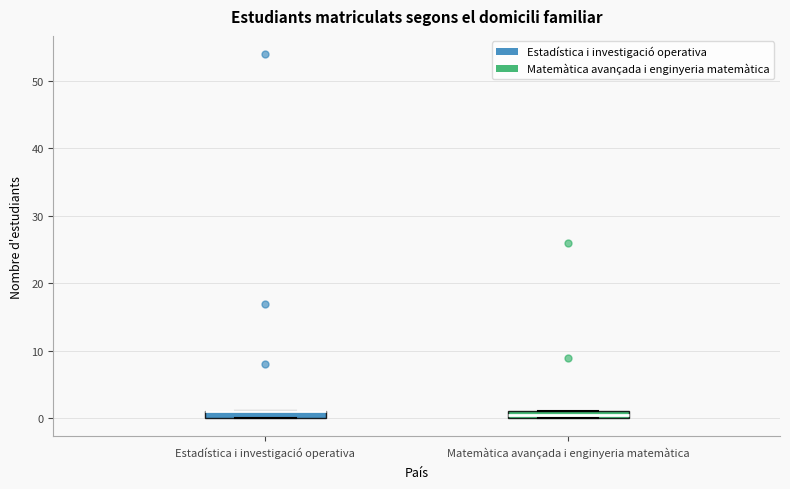

Where is the upper edge of the box for Matemàtica avançada i enginyeria matemàtica on the y-axis? The values are not printed on the chart, so give them approximately, as read against the axis.

1